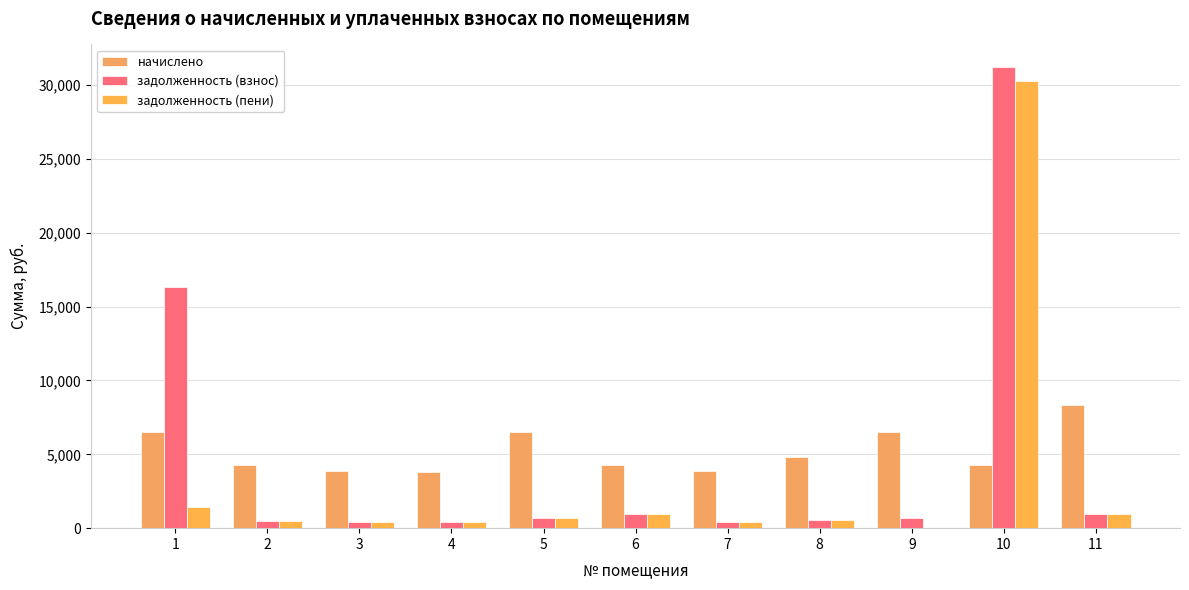

Which series has the largest total across all categories?

начислено